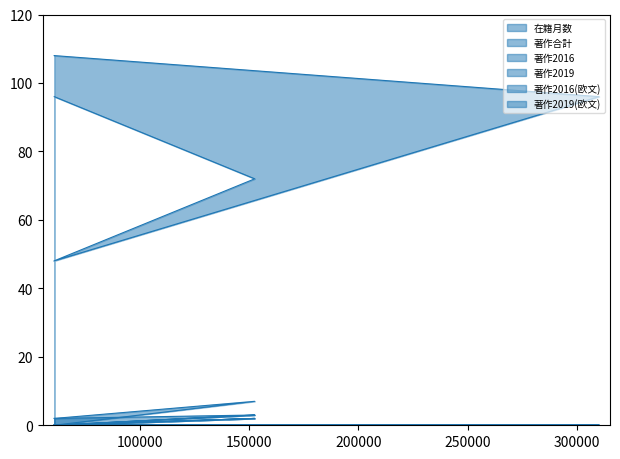

True or false: 著作2016(欧文) has a value of 0 at 310232.

True